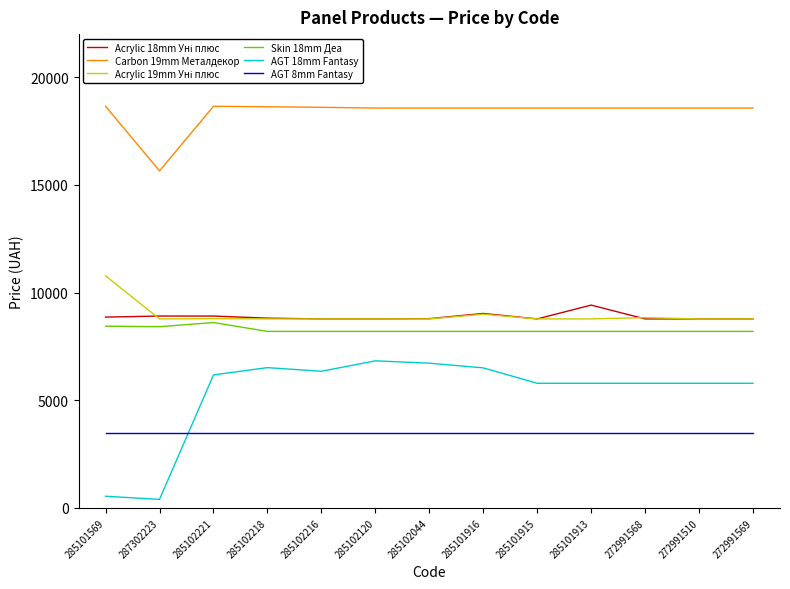

Is the value of AGT 8mm Fantasy at 285101569 greater than the value of Carbon 19mm Металдекор at 272991568?

No